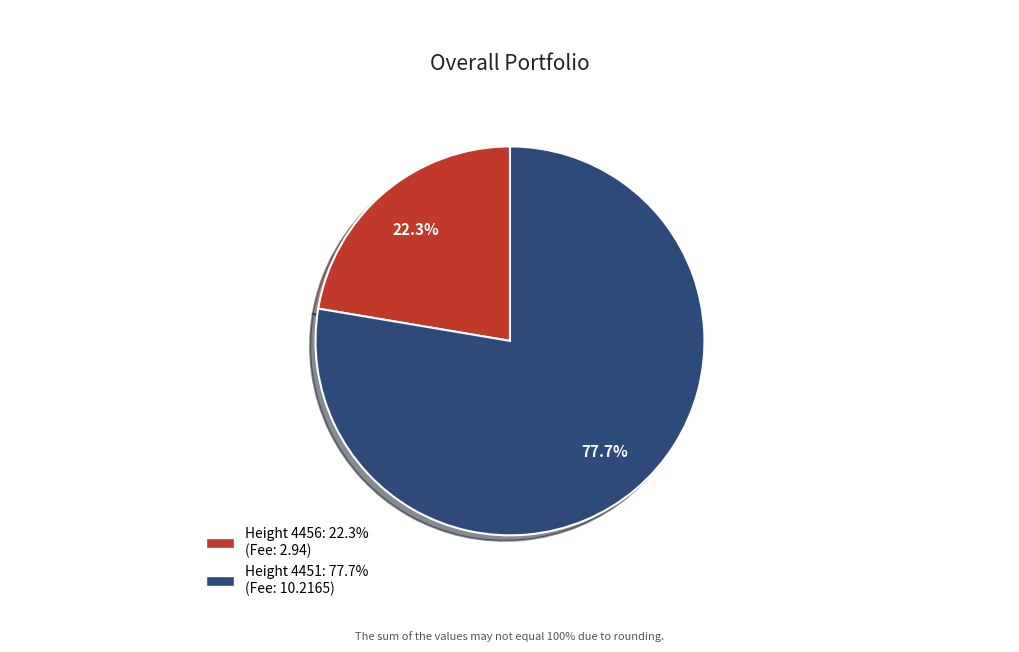

Is there a majority slice in this chart?

Yes